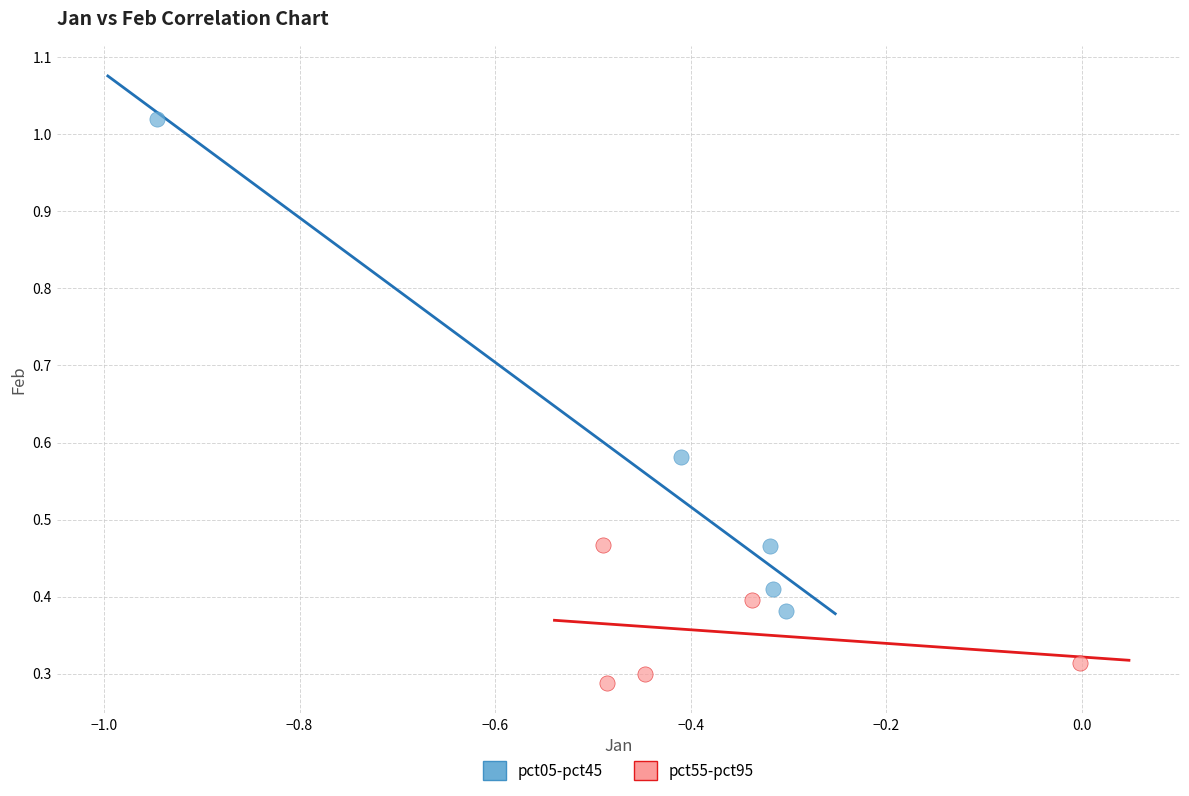

Which series has the widest spread of Y values?

pct05-pct45